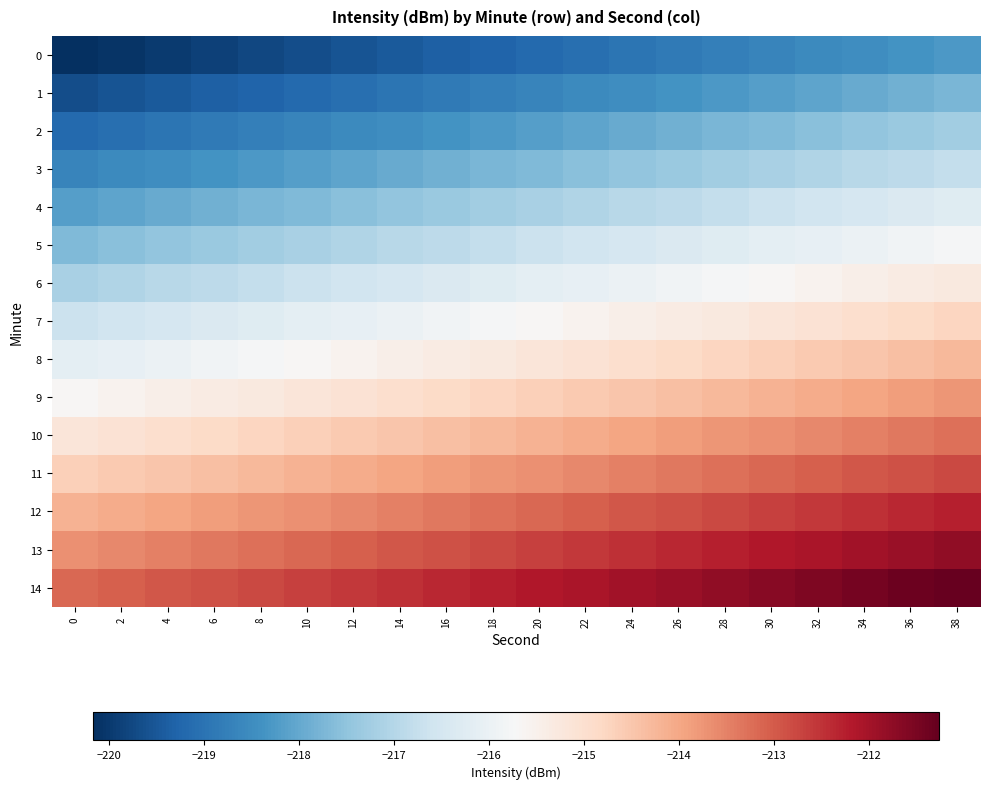

Rank the series by their maximum value, from lowest to highest.

0, 1, 2, 3, 4, 5, 6, 7, 8, 9, 10, 11, 12, 13, 14